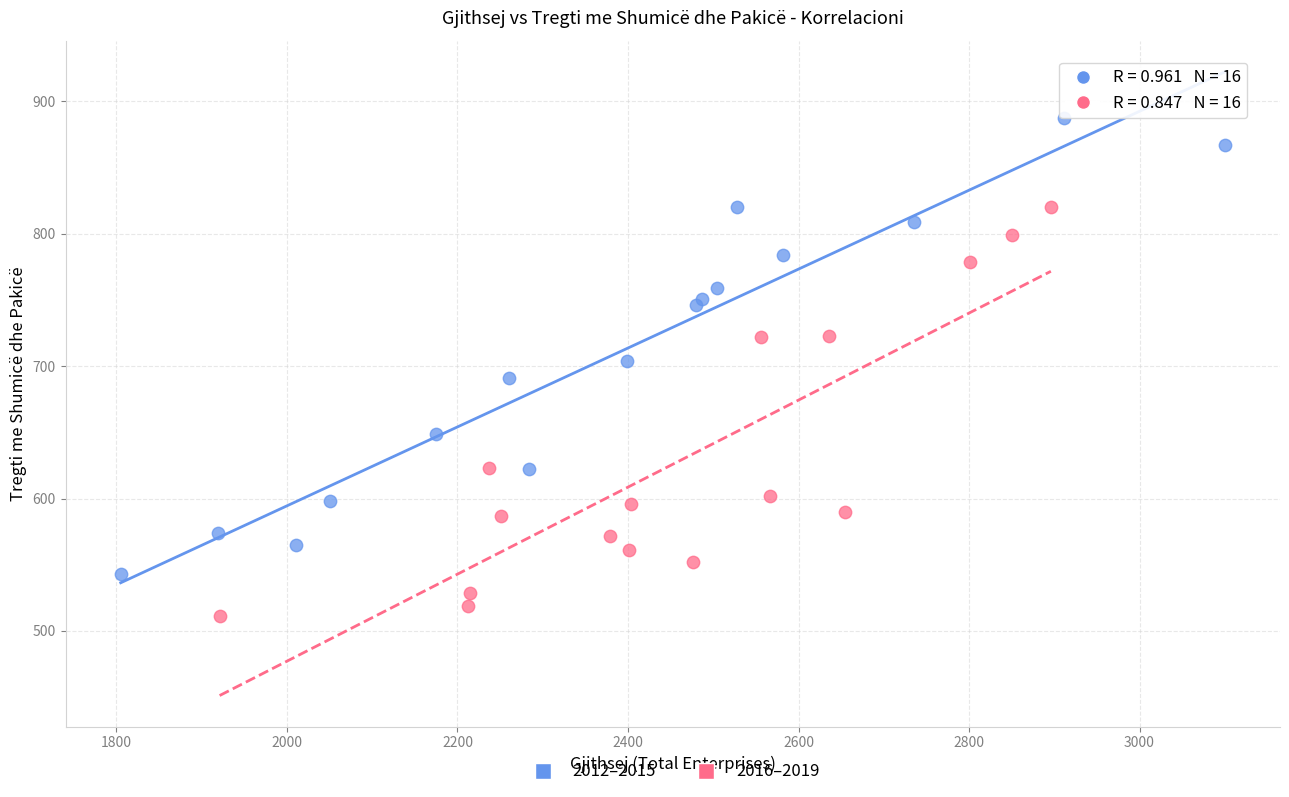

Which series contains the lowest Y value?

2016–2019